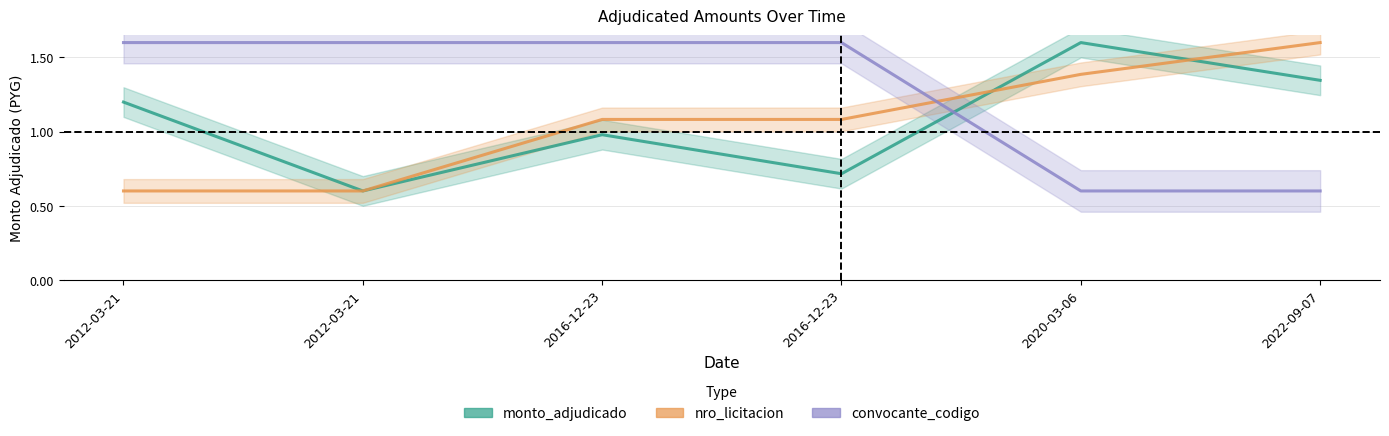

At which category does monto_adjudicado reach its first local valley?

2012-03-21